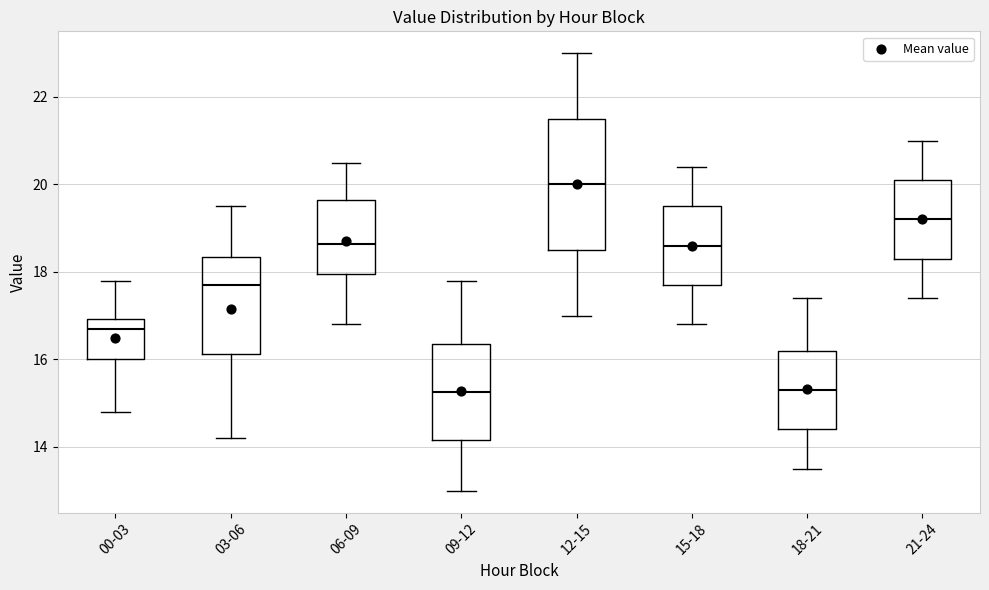

Reading left to right, transcribe this box plot: for each box, give where its median line is, the range the box spans, and where its two whiskers end, as read against the y-axis. The values are not printed on the chart, so give them approximately, as read against the axis.

00-03: median 16.8, box 16.0 to 17.0, whiskers 14.8 to 17.8
03-06: median 17.8, box 16.2 to 18.4, whiskers 14.2 to 19.6
06-09: median 18.6, box 18.0 to 19.6, whiskers 16.8 to 20.6
09-12: median 15.2, box 14.2 to 16.4, whiskers 13.0 to 17.8
12-15: median 20.0, box 18.6 to 21.6, whiskers 17.0 to 23.0
15-18: median 18.6, box 17.8 to 19.6, whiskers 16.8 to 20.4
18-21: median 15.4, box 14.4 to 16.2, whiskers 13.6 to 17.4
21-24: median 19.2, box 18.4 to 20.2, whiskers 17.4 to 21.0